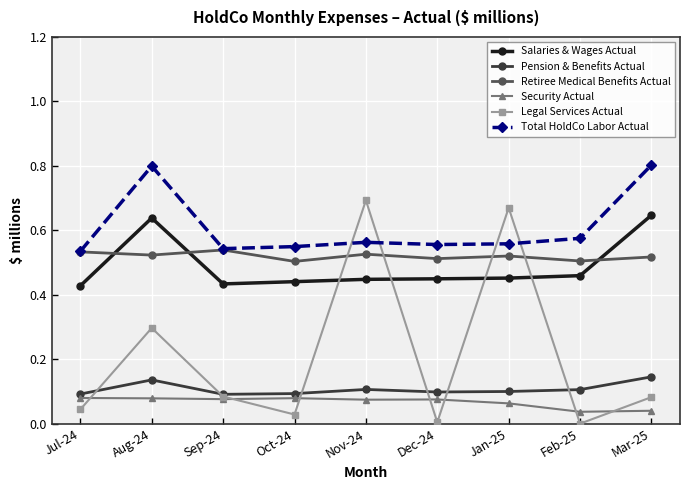

True or false: Security Actual and Retiree Medical Benefits Actual intersect in this chart.

False